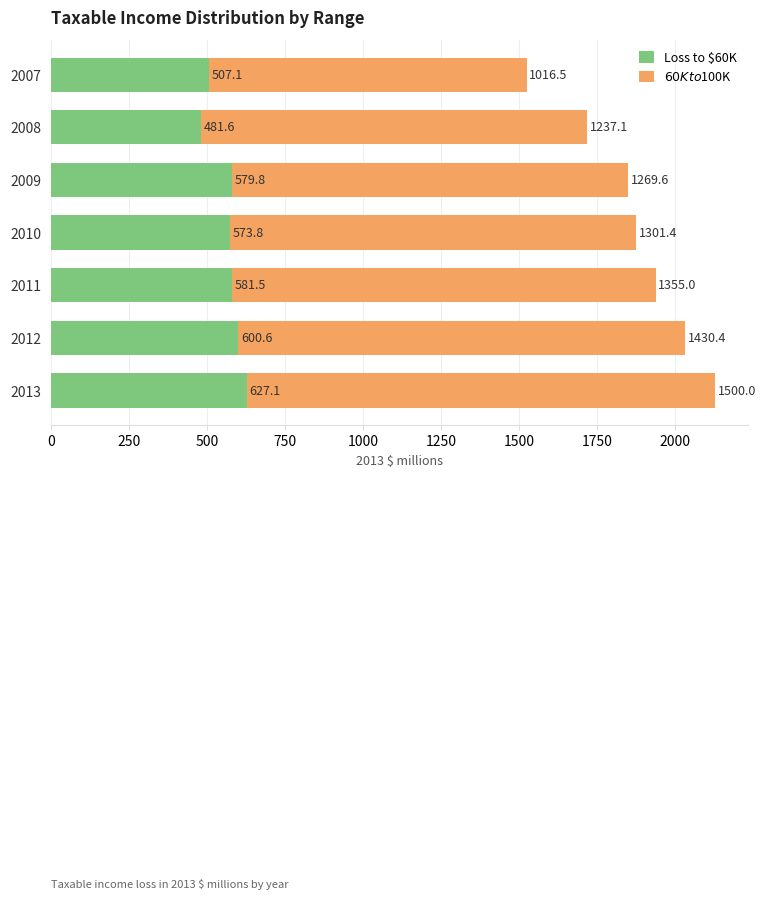

What are all the series names shown in the legend?

Loss to $60K, $60K to $100K